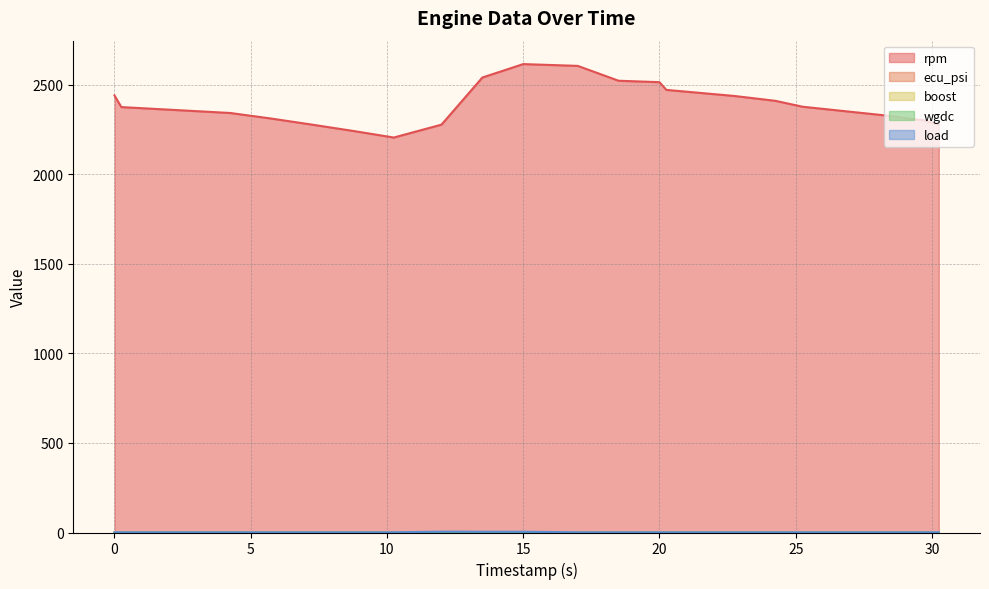

What is the label of the 19th point from the right?

0.25